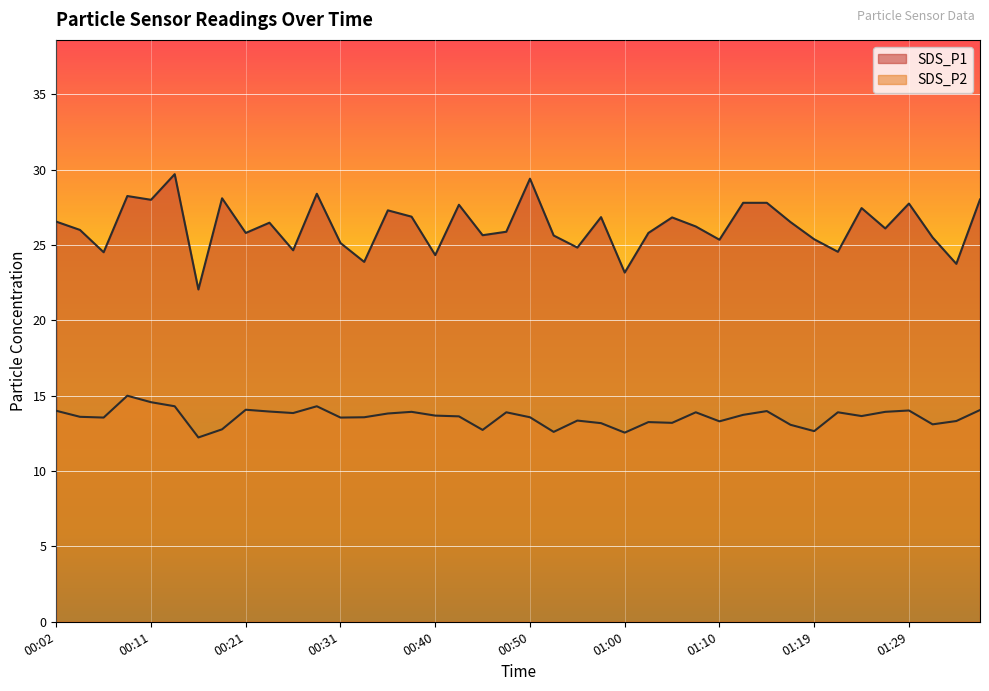

The value of SDS_P1 at 00:28 is 28.4. True or false?

True